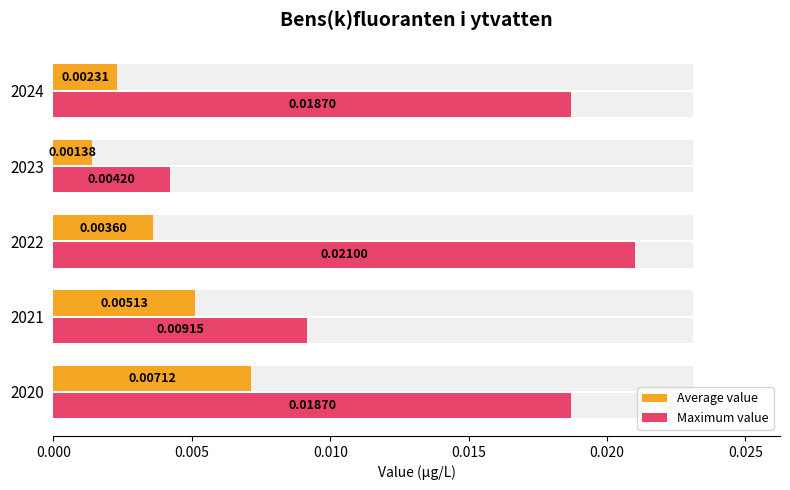

Is the value of Average value at 2020 greater than the value of Maximum value at 2023?

Yes